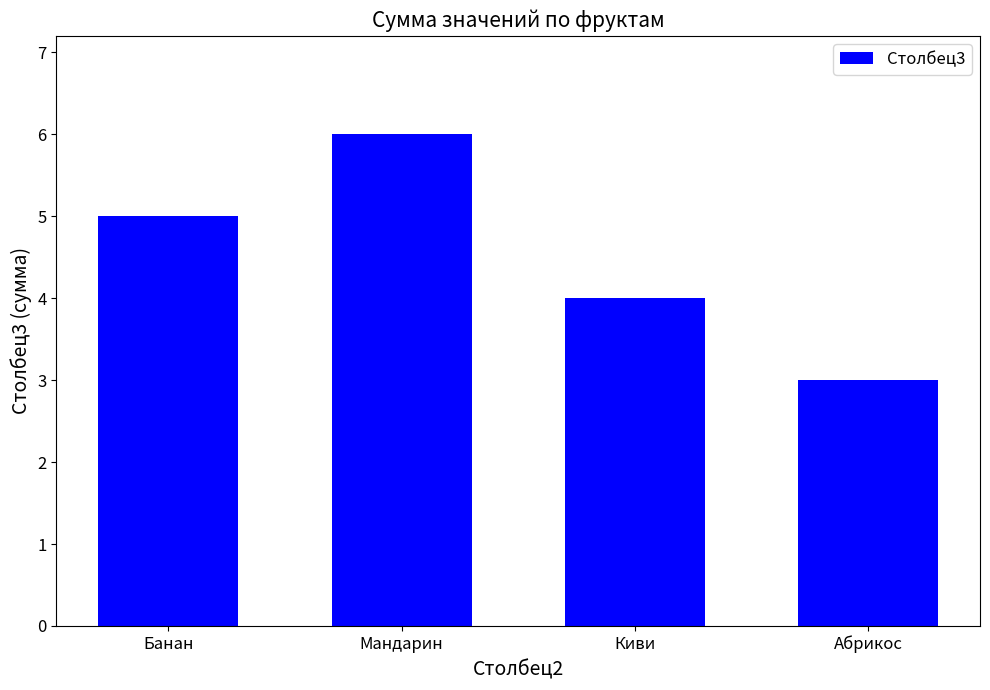

Reading left to right, transcribe all the data shown in this chart.

Банан=5.0	Мандарин=6.0	Киви=4.0	Абрикос=3.0